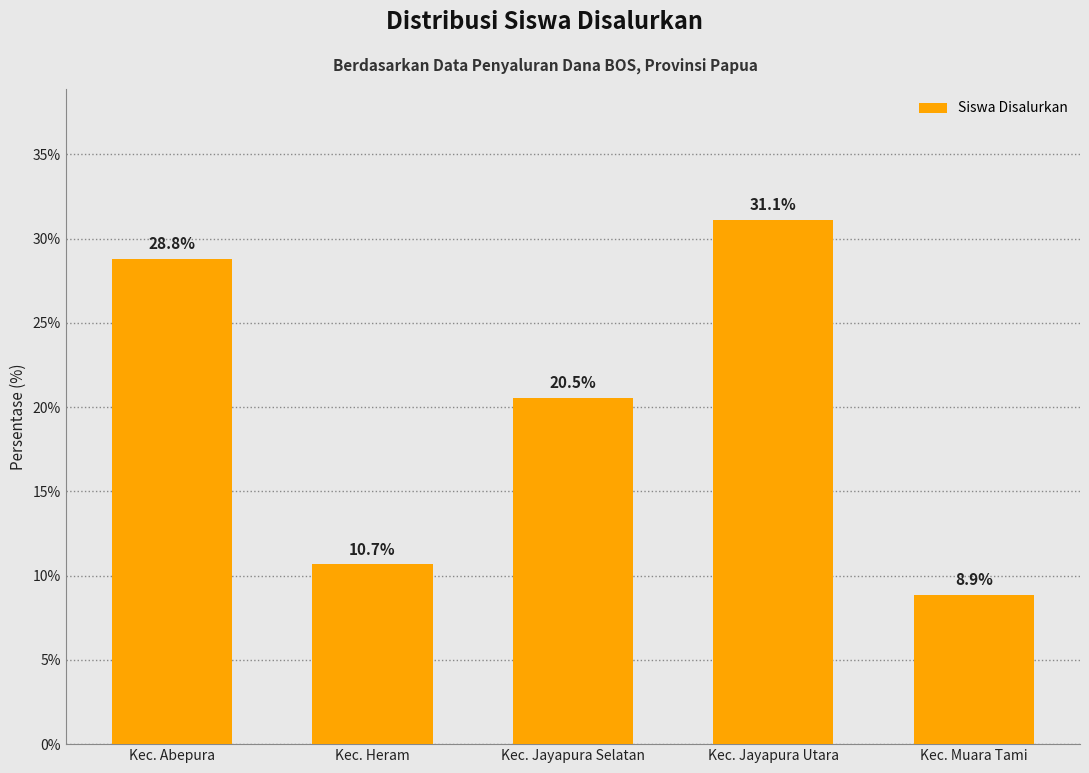

What position from the right is Kec. Abepura?

5